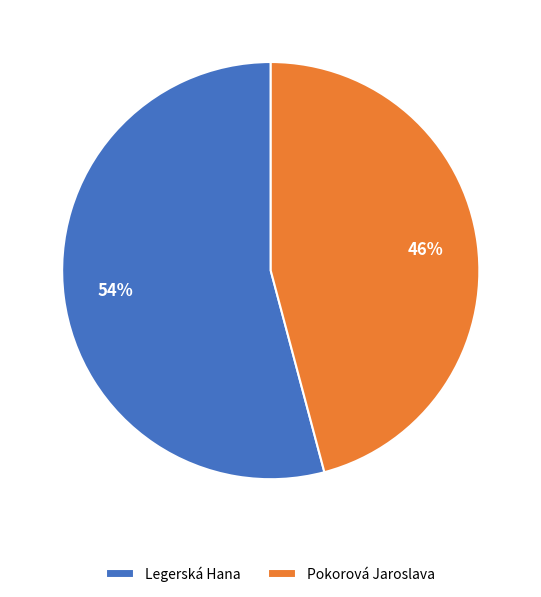

To the nearest percent, what percentage of the pie is Pokorová Jaroslava?

46%